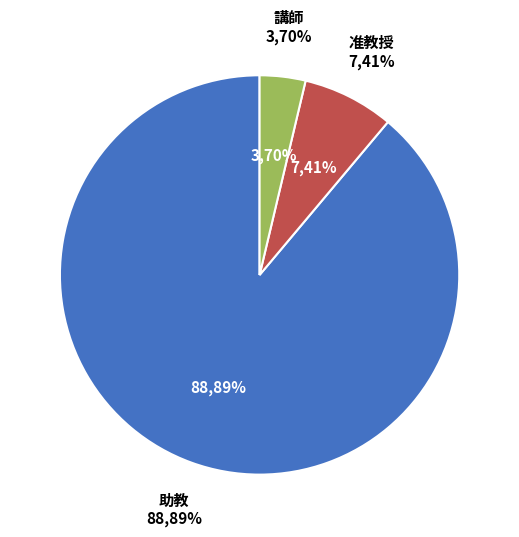

Does any single category account for the majority?

Yes